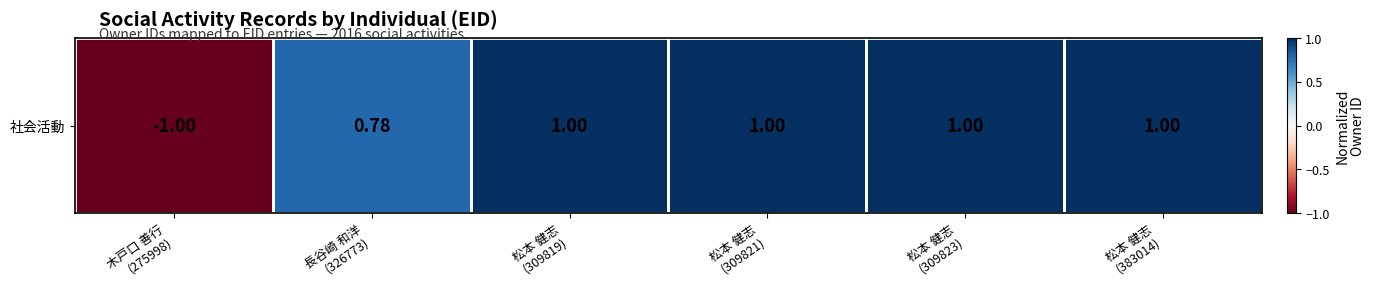

How many data points are less than 1?

2